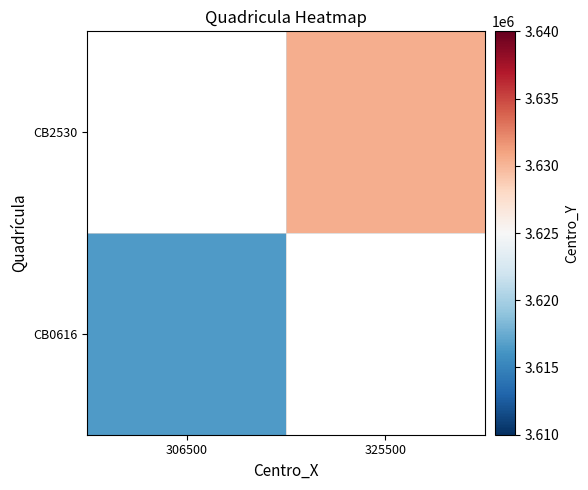

Which series has the widest spread of values?

CB0616